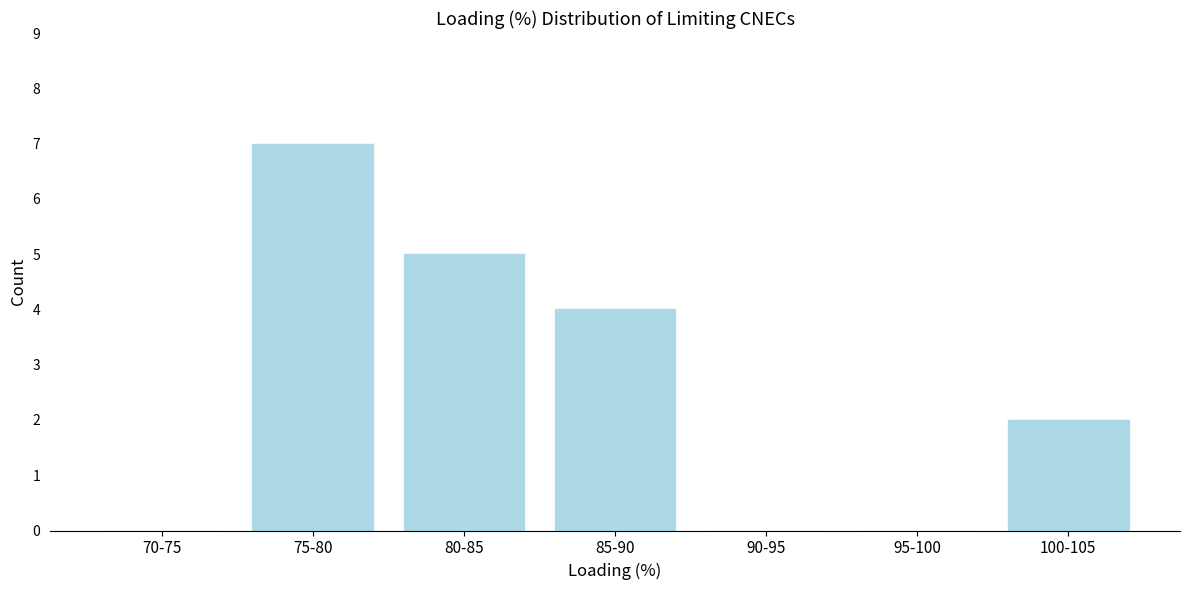

Reading right to left, what are all the values shown in this chart?

100-105=2	95-100=0	90-95=0	85-90=4	80-85=5	75-80=7	70-75=0